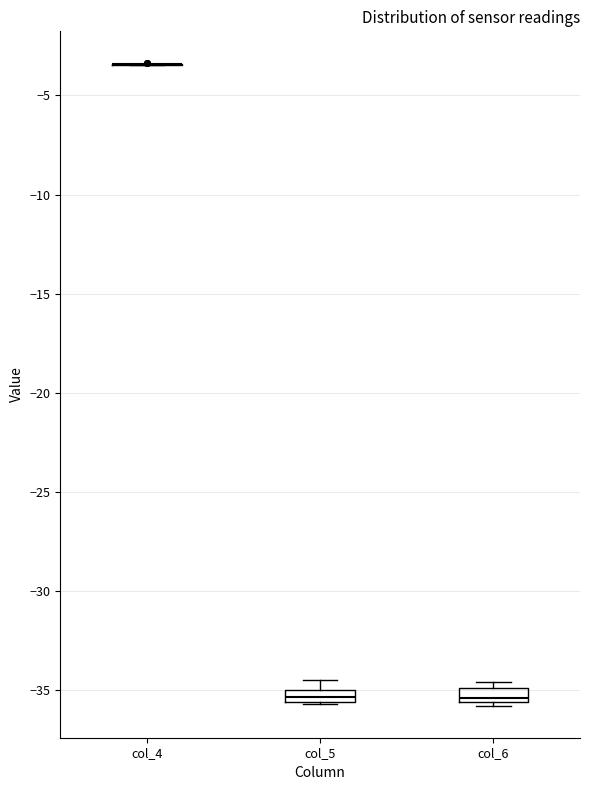

Where is the upper edge of the box for col_6 on the y-axis? The values are not printed on the chart, so give them approximately, as read against the axis.

-35.0